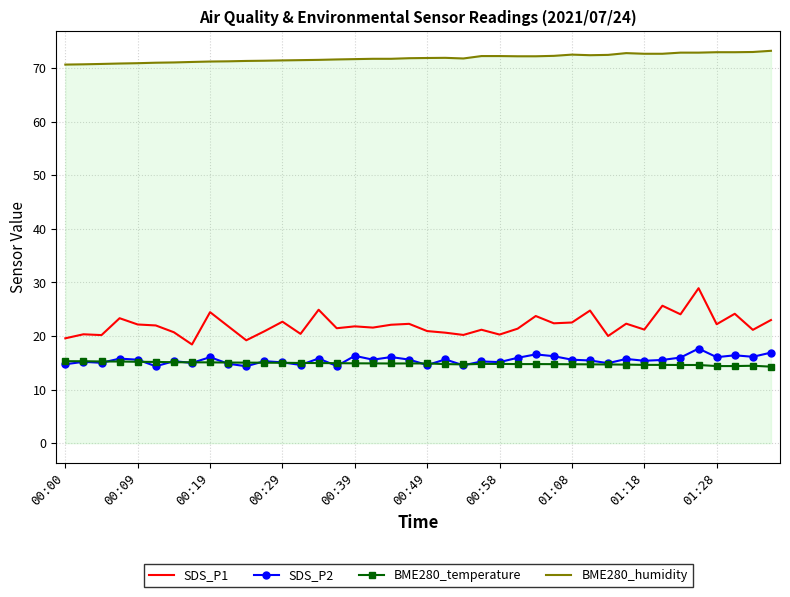

True or false: BME280_humidity and BME280_temperature cross at least once.

False